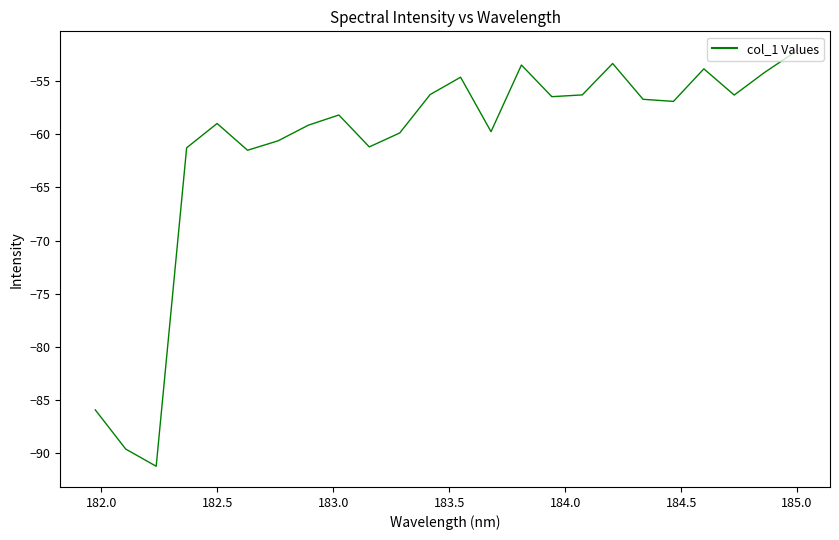

What is the greatest value displayed?

-52.3